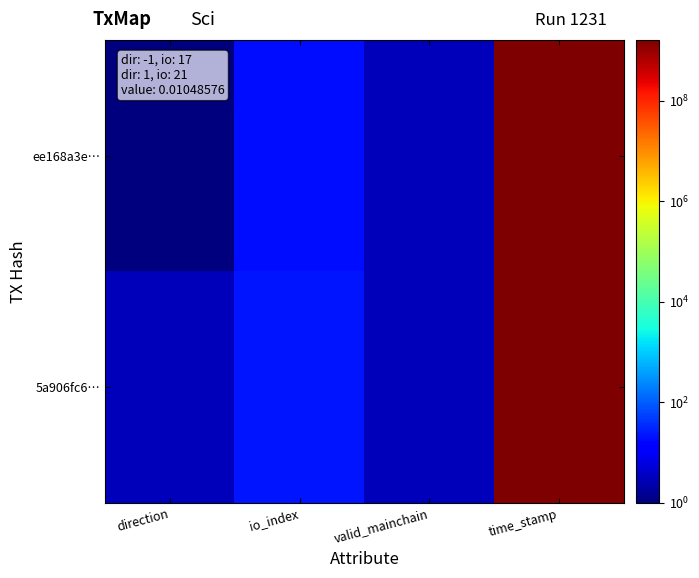

Reading left to right, what are all the values shown in this chart?

ee168a3e…: direction=1	io_index=19	valid_mainchain=3	time_stamp=1618359726
5a906fc6…: direction=3	io_index=23	valid_mainchain=3	time_stamp=1618358511